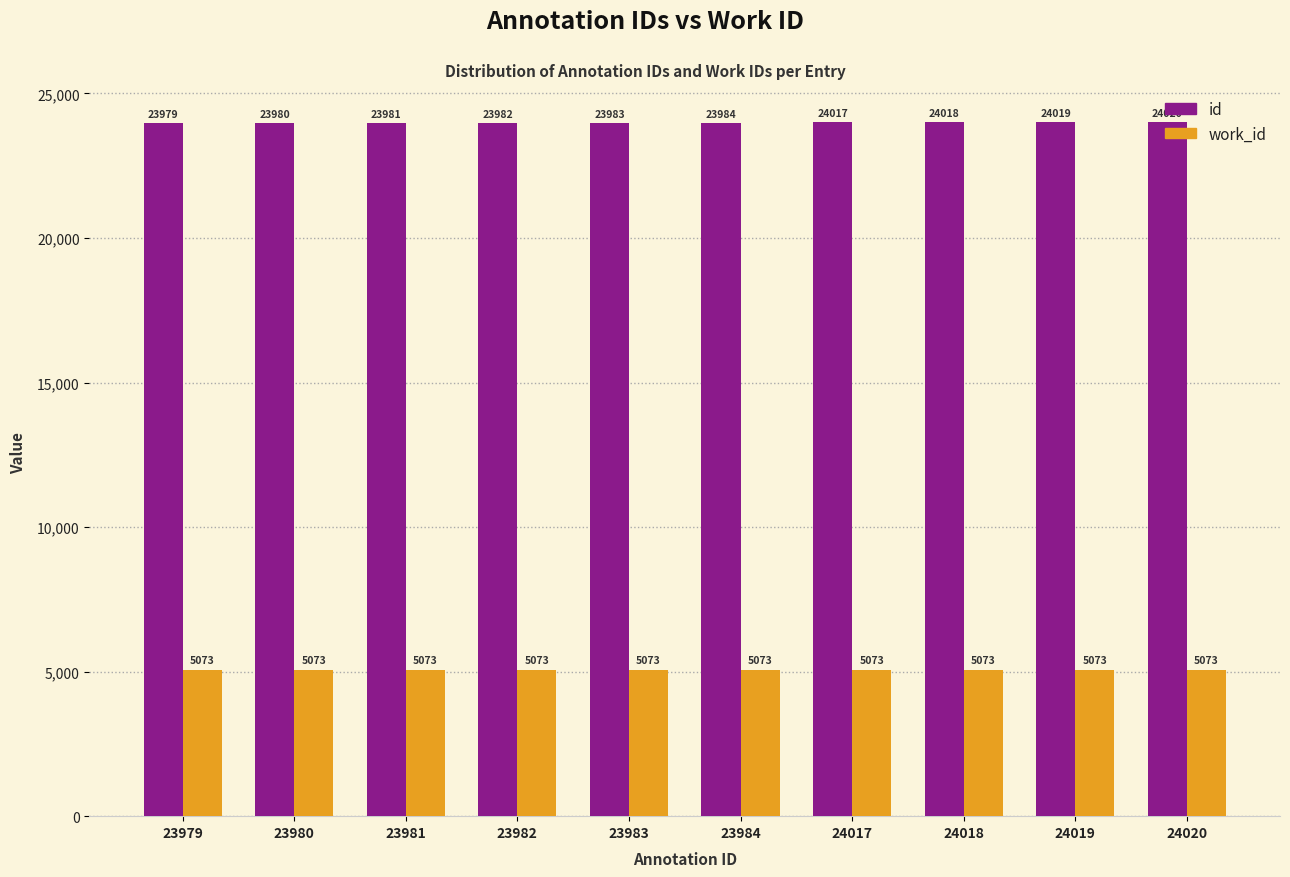

The id series shows 23983 at 23983. True or false?

True